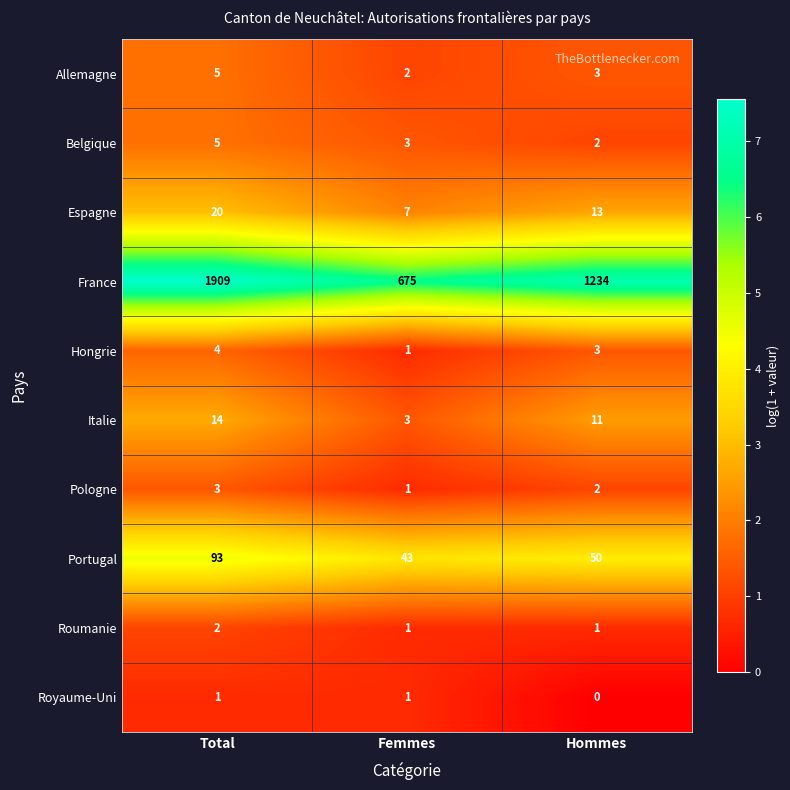

Which category has the highest value across all series?

Total